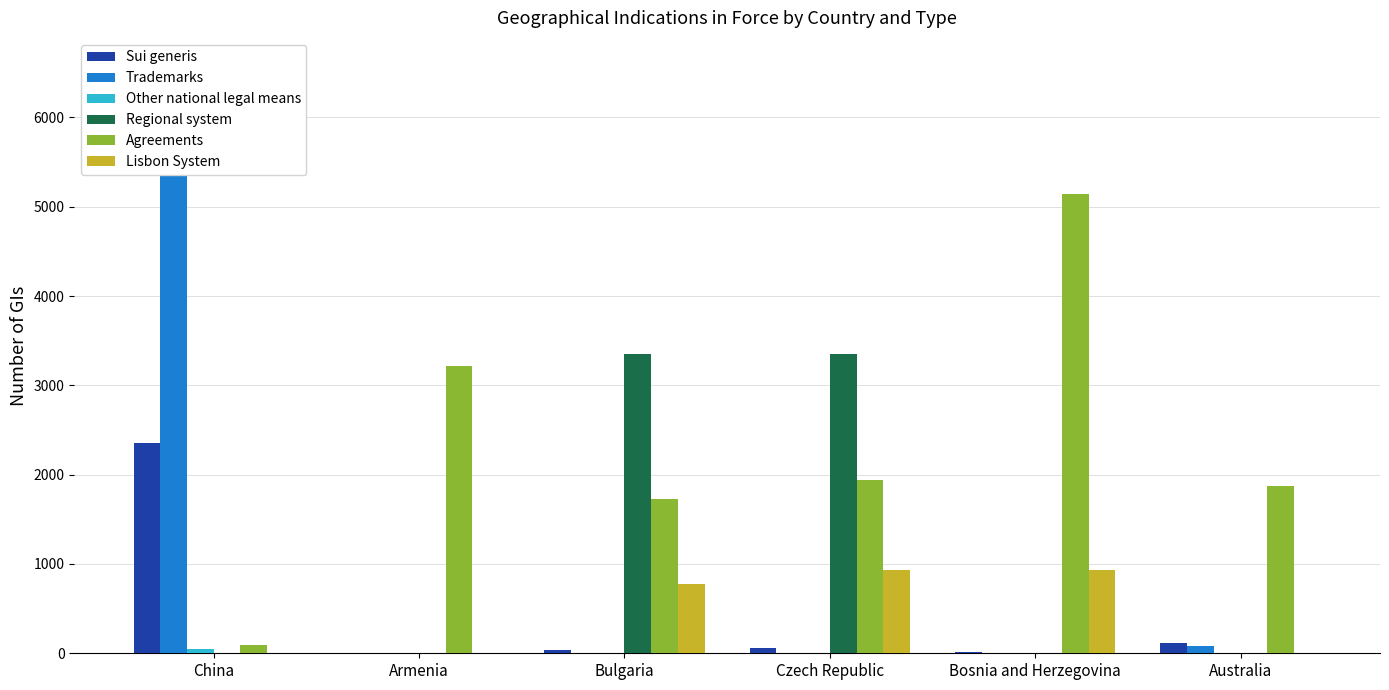

Reading right to left, list all the values displayed in this chart.

Sui generis: 116	15	62	42	8	2350
Trademarks: 79	0	0	0	0	6562
Other national legal means: 0	0	0	0	0	44
Regional system: 0	0	3348	3348	0	0
Agreements: 1872	5138	1935	1727	3220	96
Lisbon System: 0	934	927	771	0	0